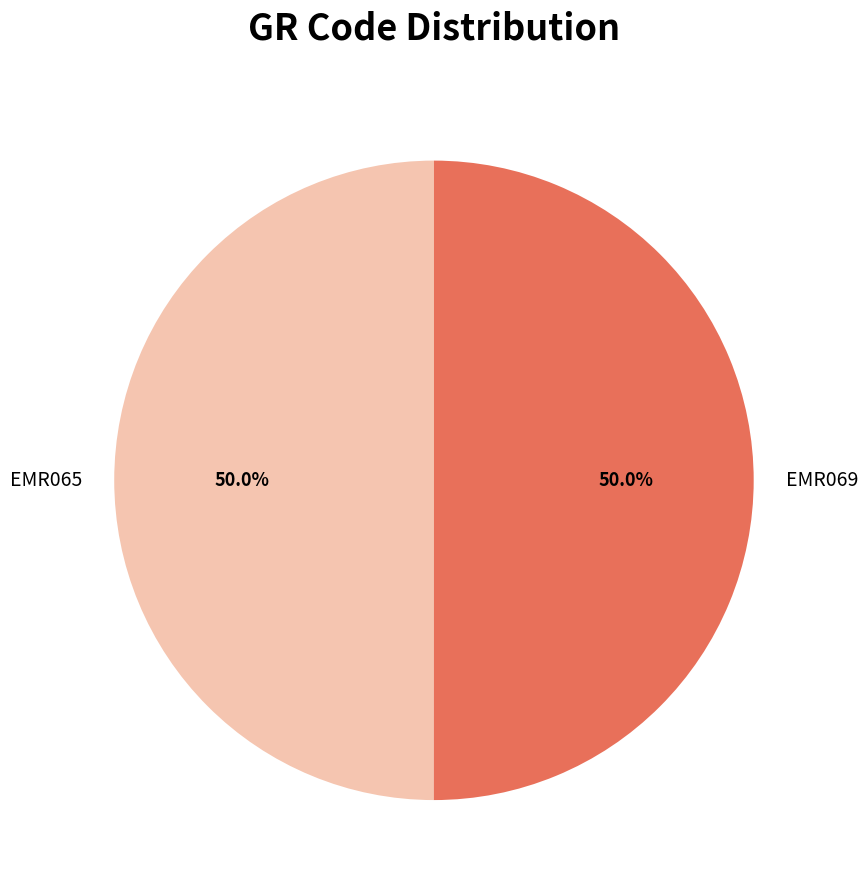

The EMR065 slice represents 39% of the pie. True or false?

False